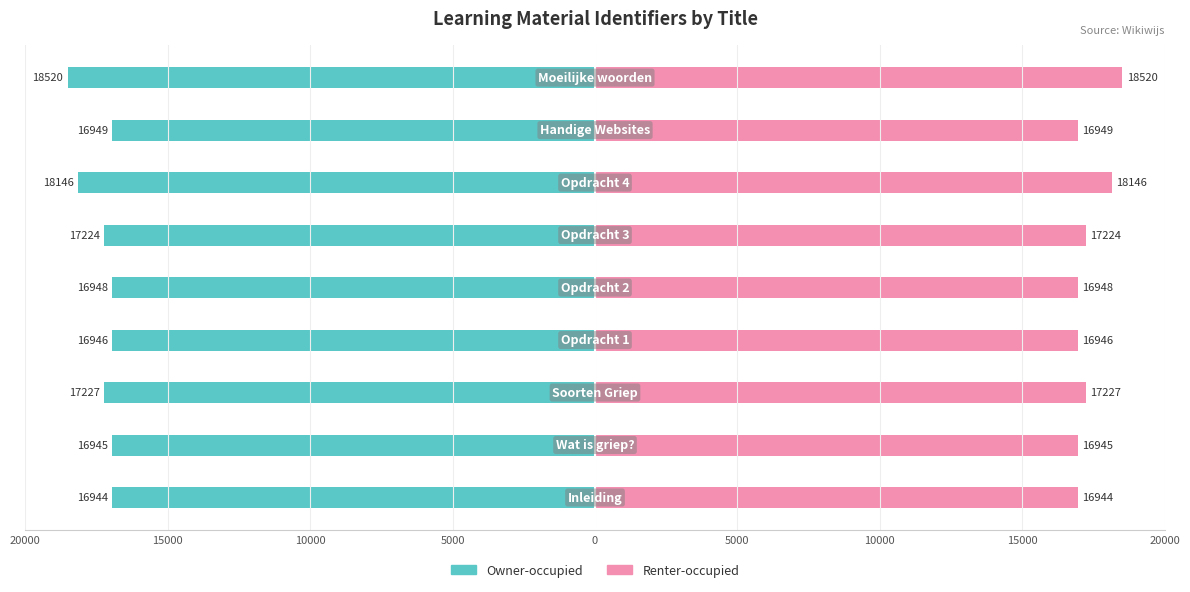

Which has a higher value, 15000 or 10000?

15000